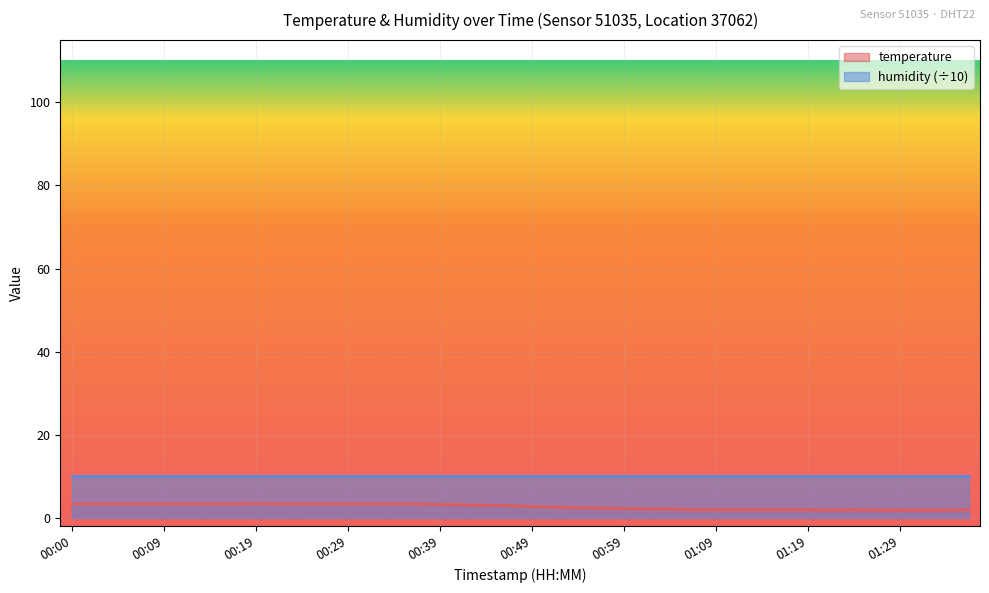

True or false: there are more than 2 points higher than both neighbors.

False